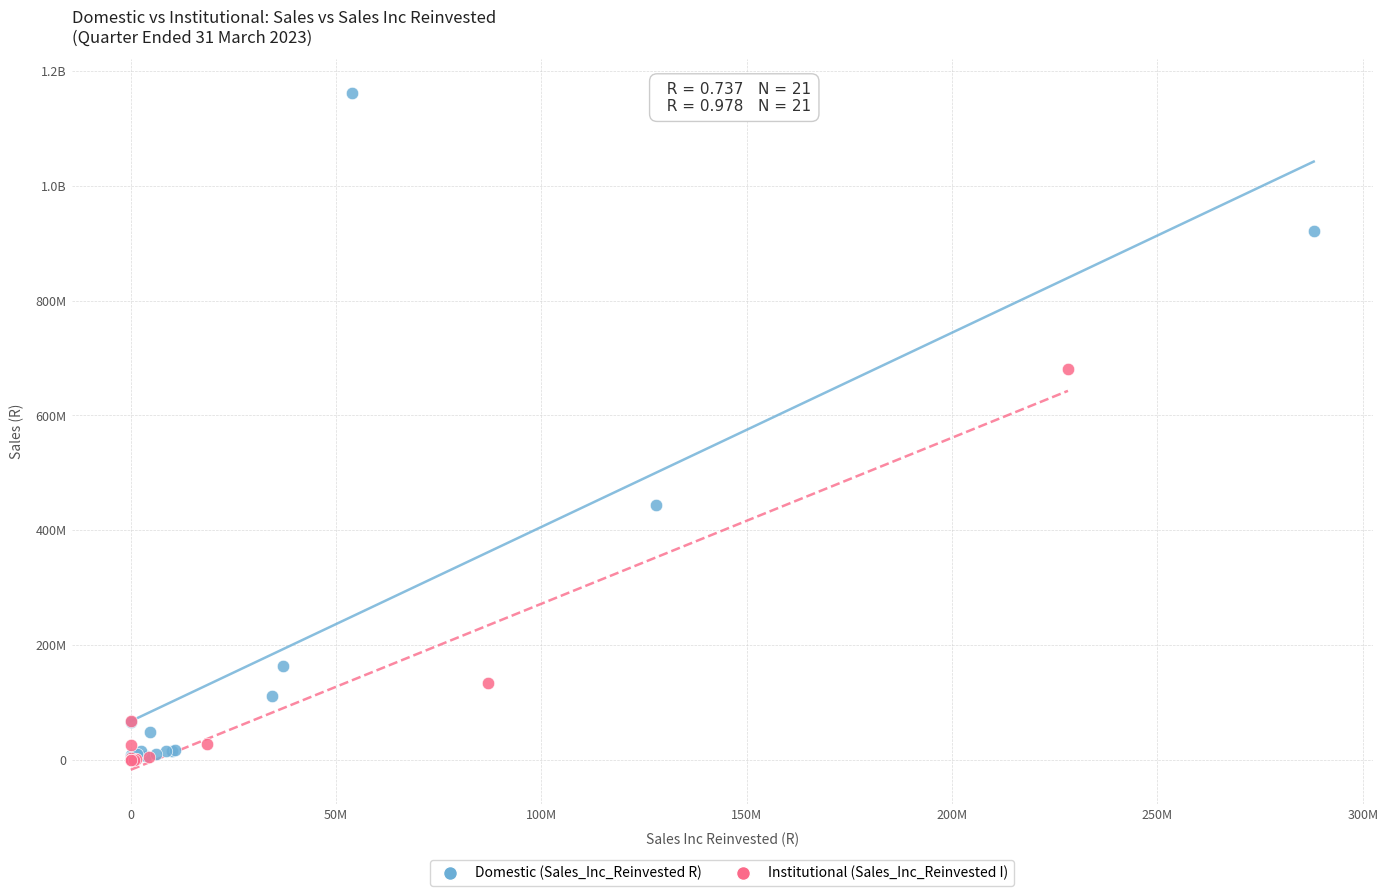

What are all the series names shown in the legend?

Domestic (Sales_Inc_Reinvested R), Institutional (Sales_Inc_Reinvested I)